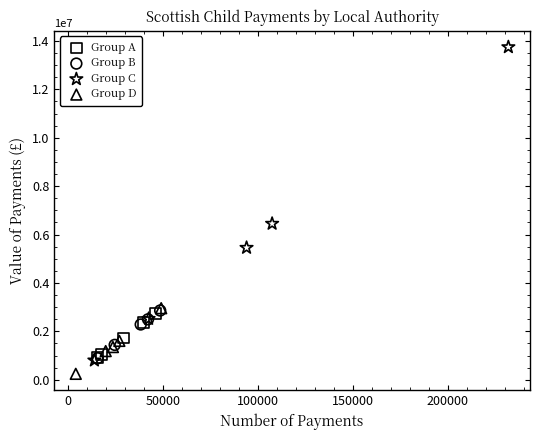

Which series contains the lowest Y value?

Group D